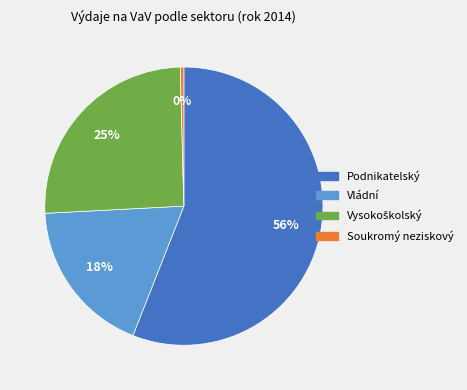

Which category accounts for the majority?

Podnikatelský